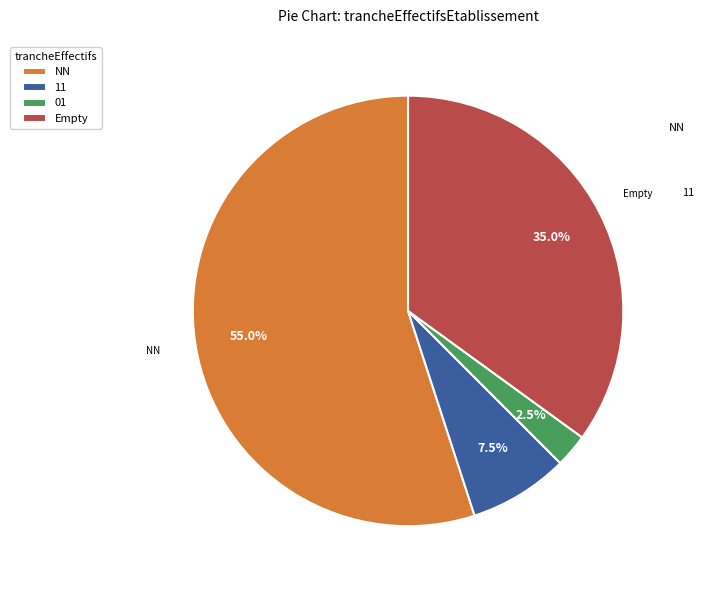

Rank the categories by value from highest to lowest.

NN, Empty, 11, 01